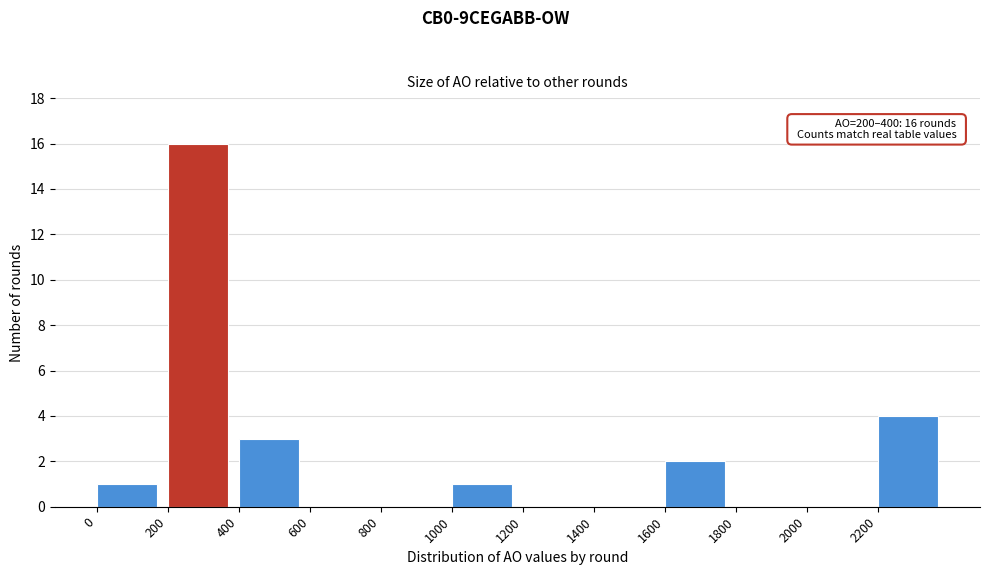

Over which range of the x-axis is the bar tallest?

200 to 400